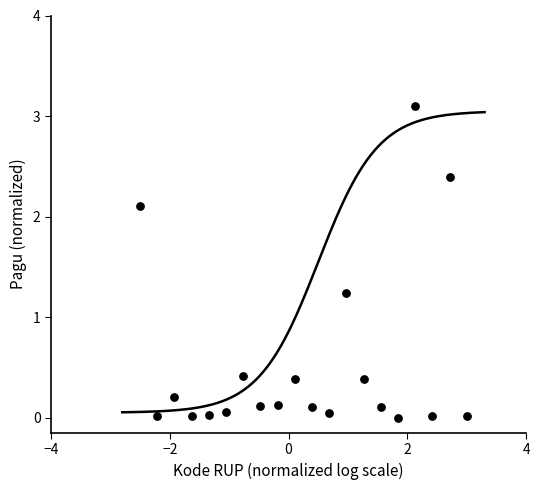

What is the range of X values (max minus min)?

5.5